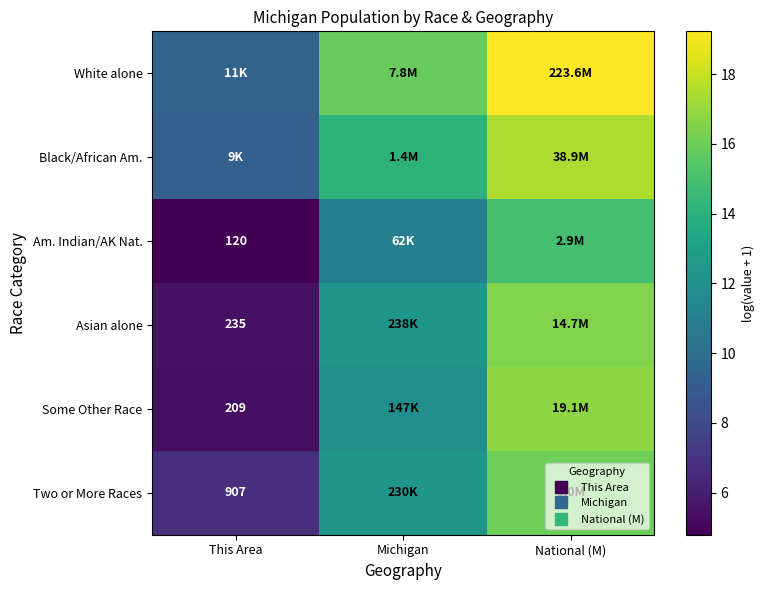

Count the number of data series in this chart.

6